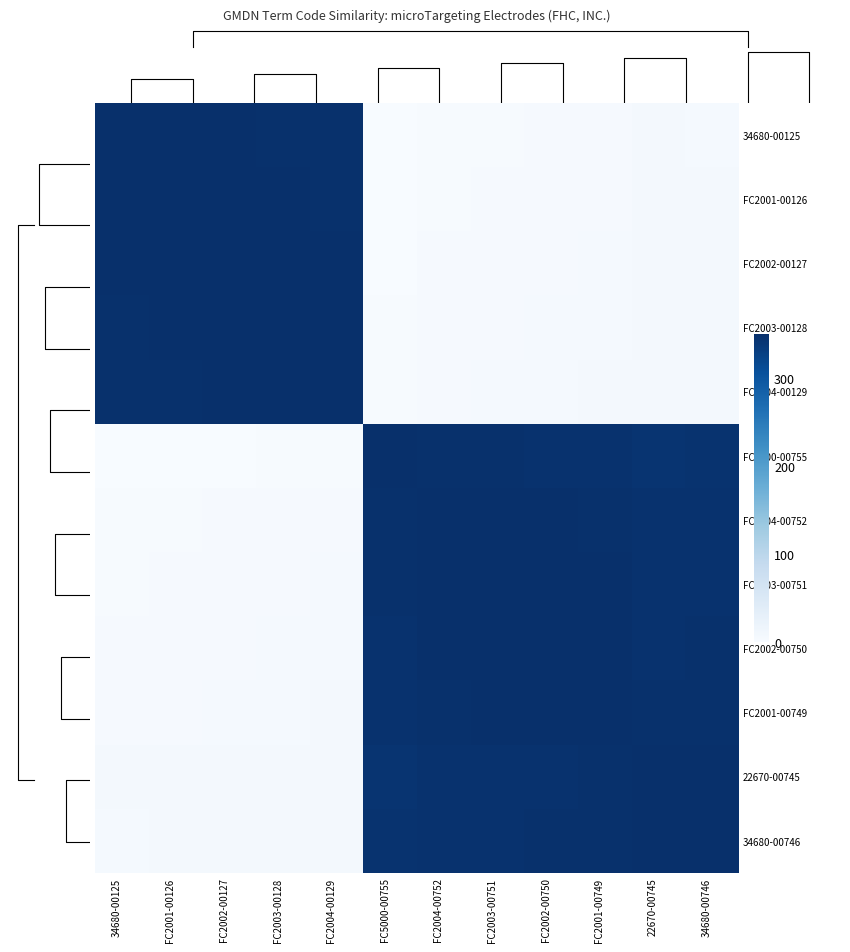

Which series has the largest range (max minus min)?

34680-00125